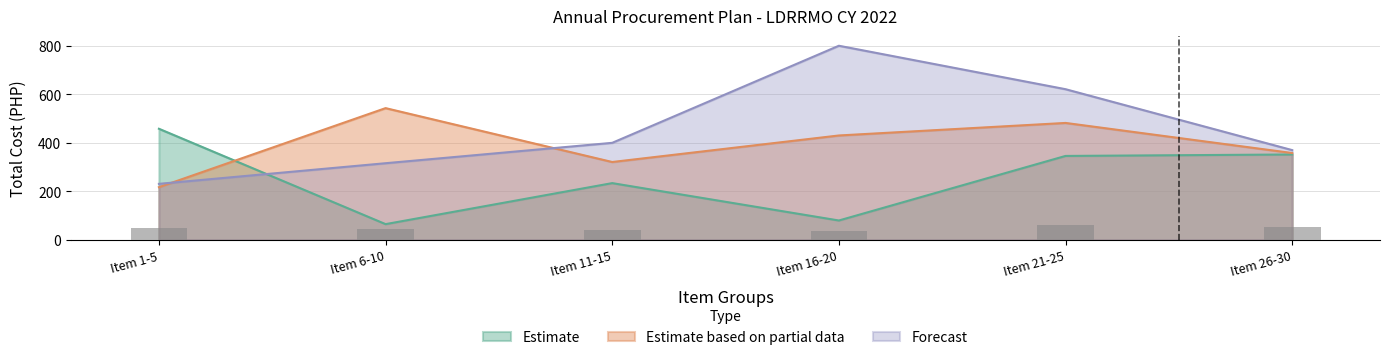

Between Item 11-15 and Item 26-30, which series saw the biggest shift?

Estimate